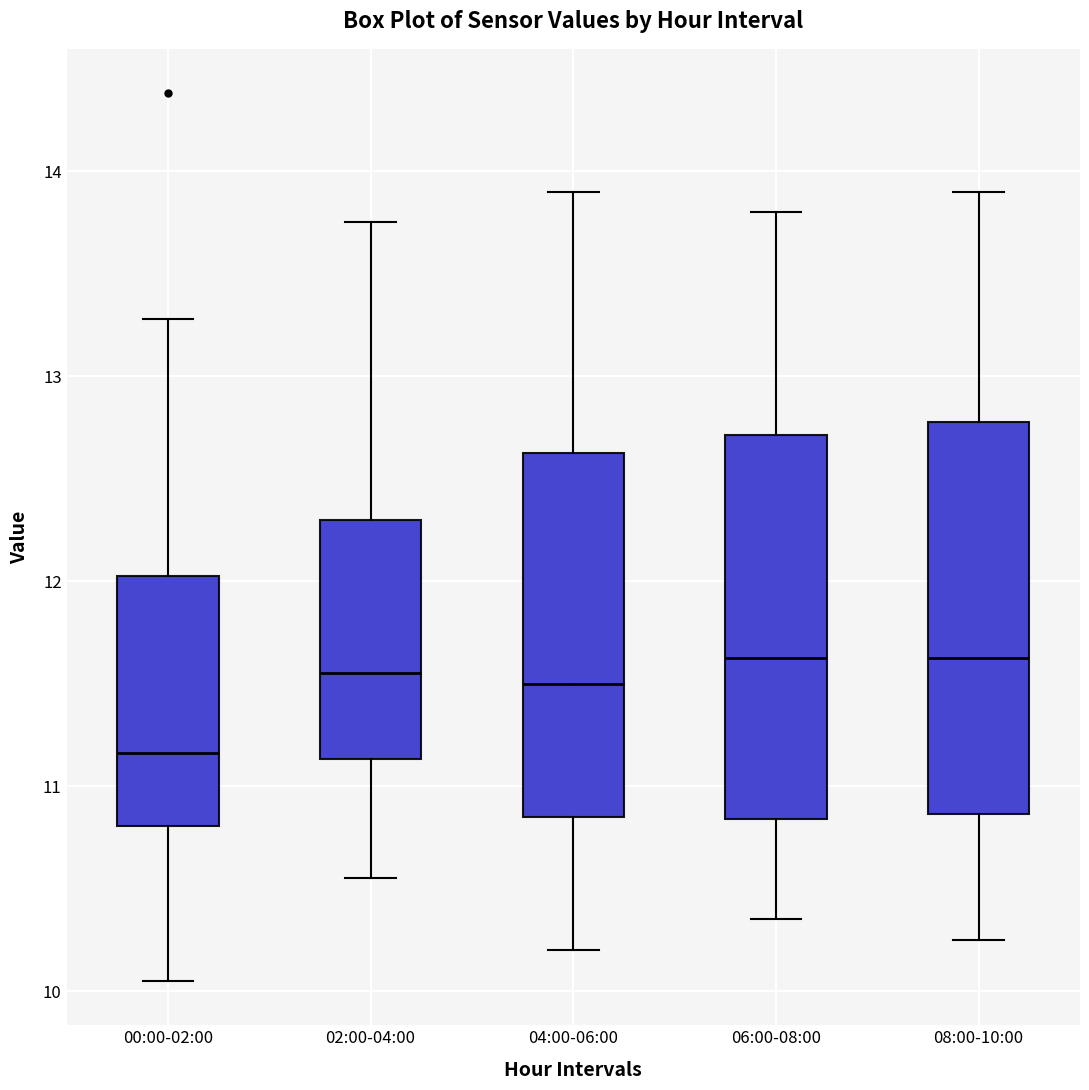

Reading left to right, read every box against the y-axis: the position of its median line, the range the box covers, and the ends of its whiskers. The values are not printed on the chart, so give them approximately, as read against the axis.

00:00-02:00: median 11.2, box 10.8 to 12.0, whiskers 10.1 to 13.3
02:00-04:00: median 11.6, box 11.1 to 12.3, whiskers 10.6 to 13.8
04:00-06:00: median 11.5, box 10.9 to 12.6, whiskers 10.2 to 13.9
06:00-08:00: median 11.6, box 10.8 to 12.7, whiskers 10.4 to 13.8
08:00-10:00: median 11.6, box 10.9 to 12.8, whiskers 10.3 to 13.9